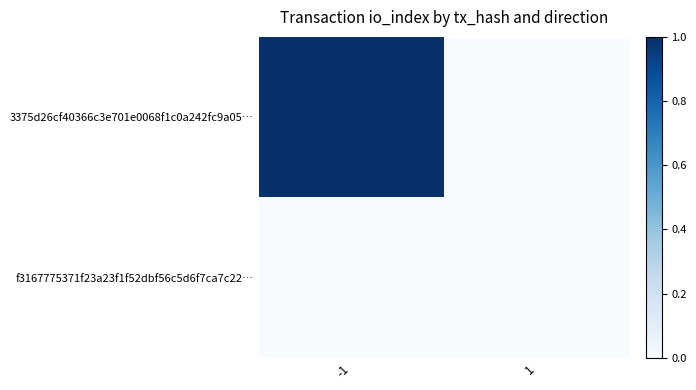

Which category has the highest value across all series?

-1